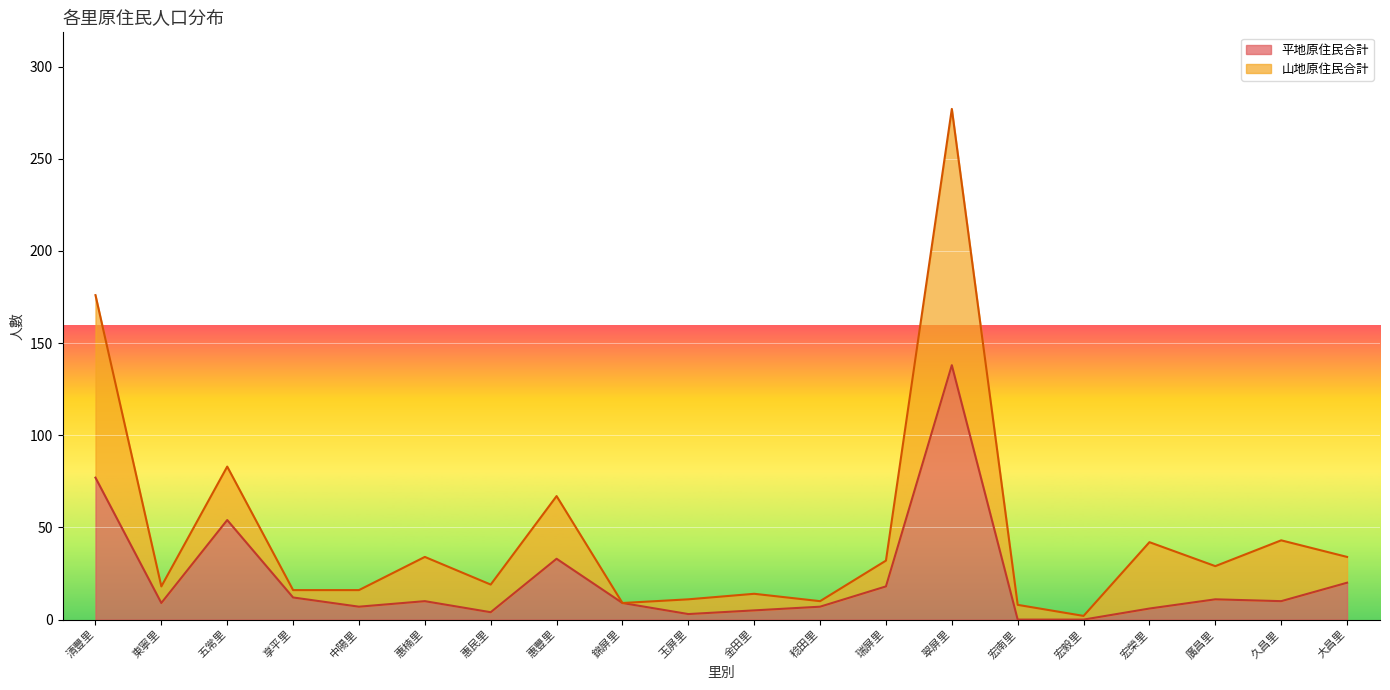

Which series has the largest total across all categories?

山地原住民合計